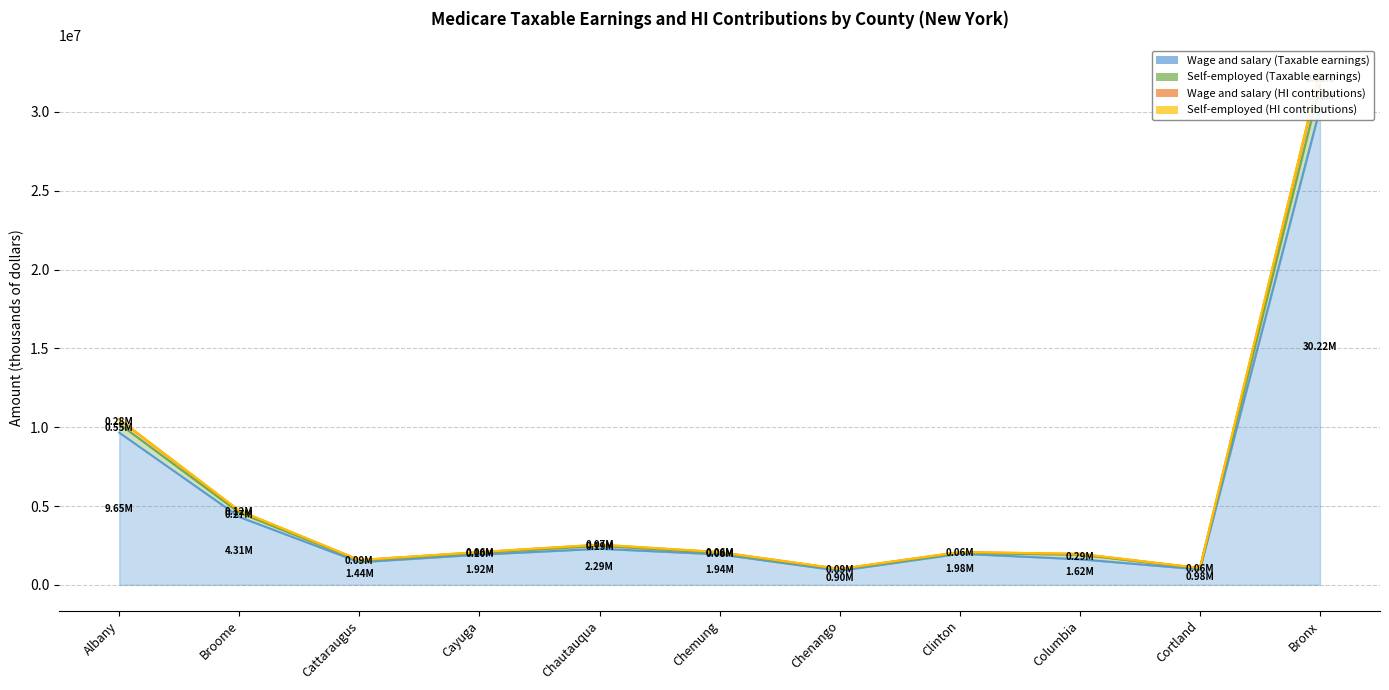

What is the sum of the Wage and salary (HI contributions) values at Albany and Cattaraugus?

12059432